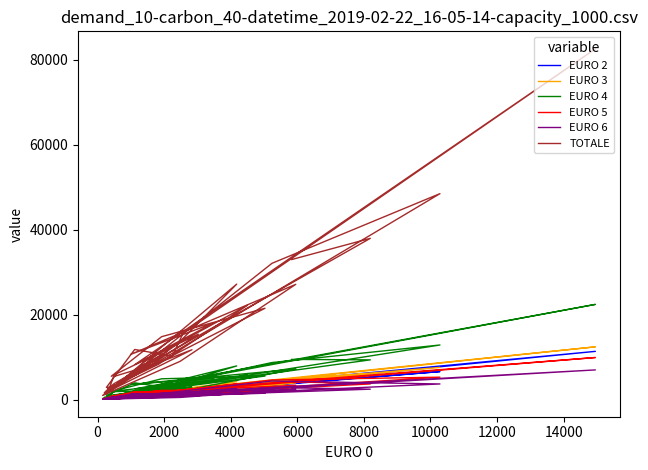

At 0, list the series in order from largest to smallest.

TOTALE, EURO 4, EURO 3, EURO 2, EURO 5, EURO 6